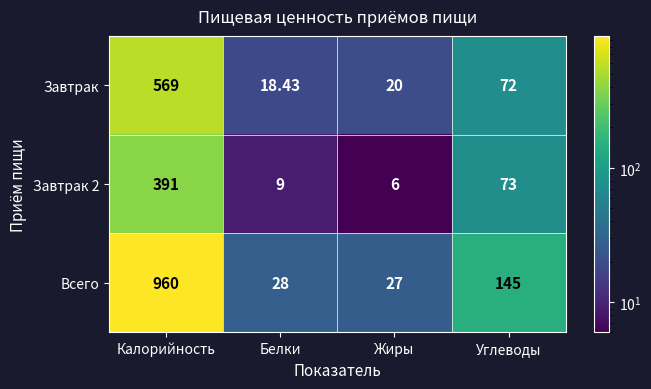

Where does the Завтрак 2 series first go above 73?

Калорийность